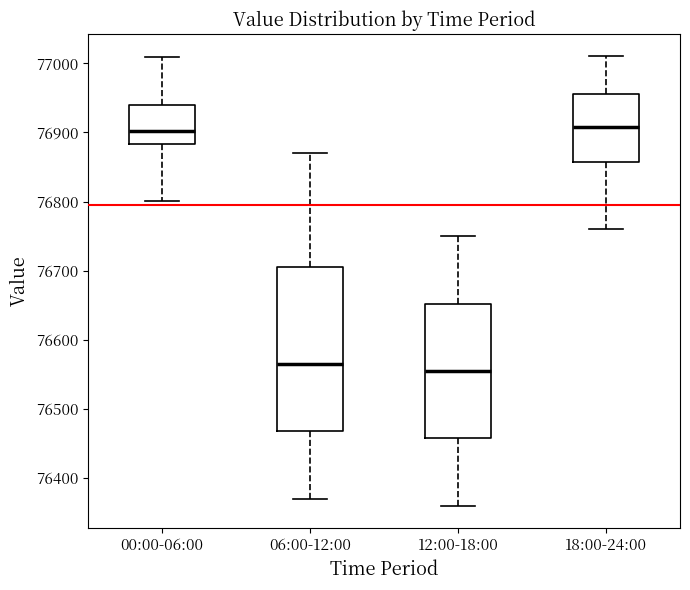

Where does the lower whisker of the box for 00:00-06:00 end on the y-axis? The values are not printed on the chart, so give them approximately, as read against the axis.

76800